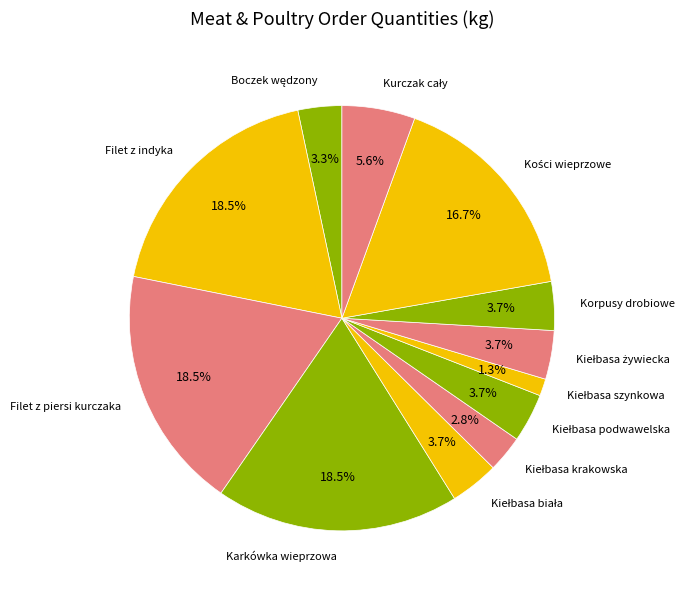

Does any single category account for the majority?

No